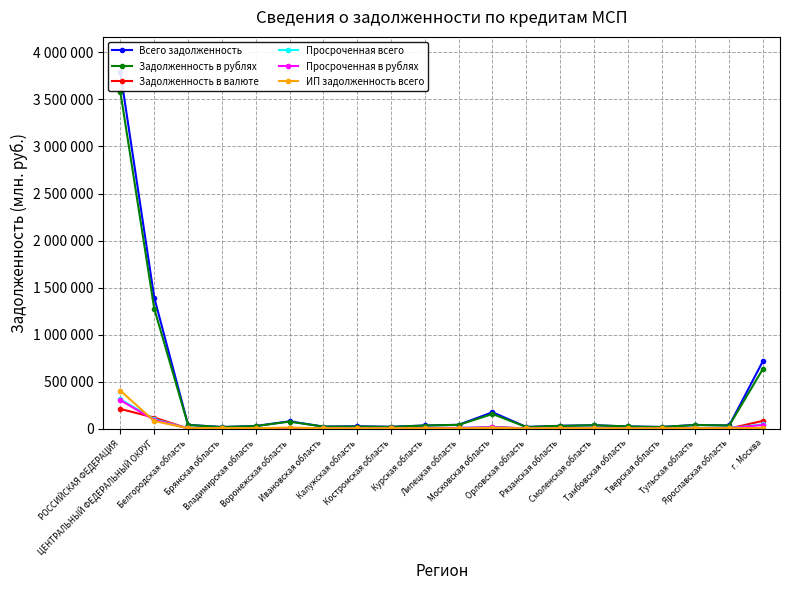

How many data points in Просроченная в рублях are less than 2397?

10